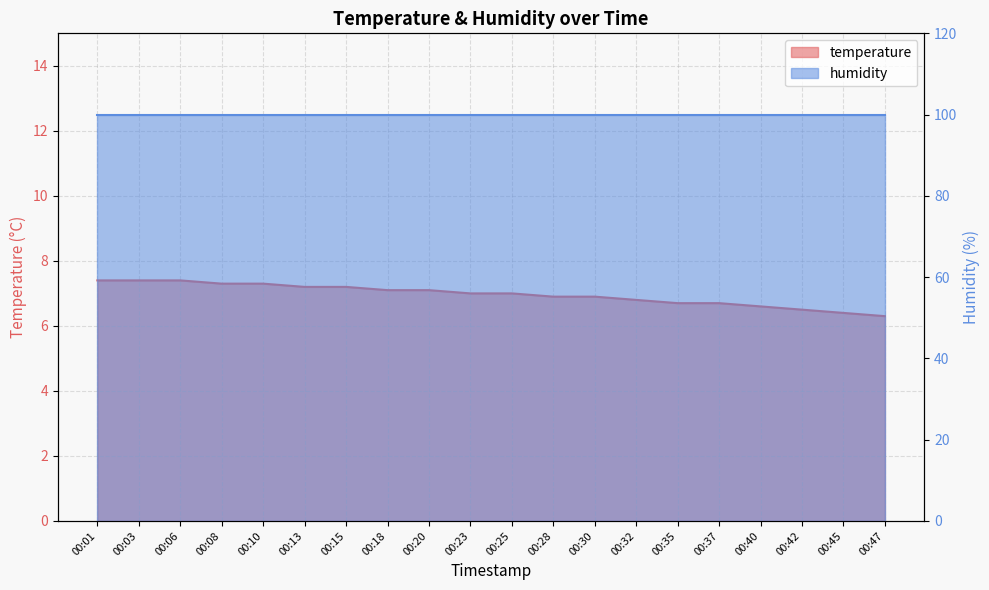

True or false: there are more than 1 points higher than both neighbors.

False